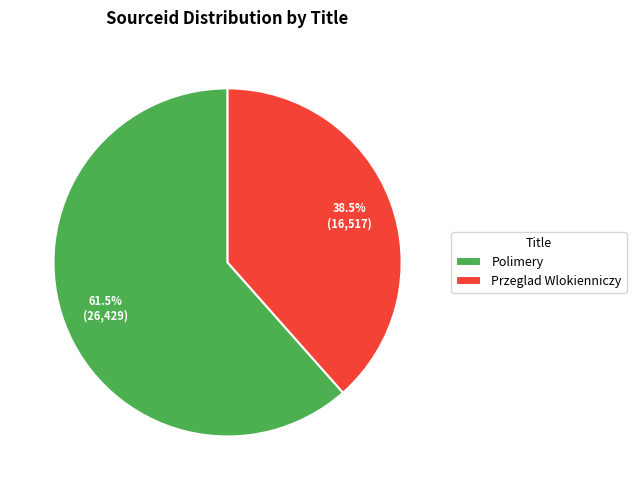

To the nearest percent, what is the combined percentage of Polimery and Przeglad Wlokienniczy?

100%